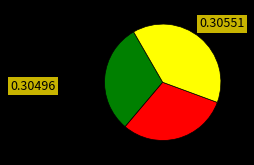

Is there a majority slice in this chart?

No